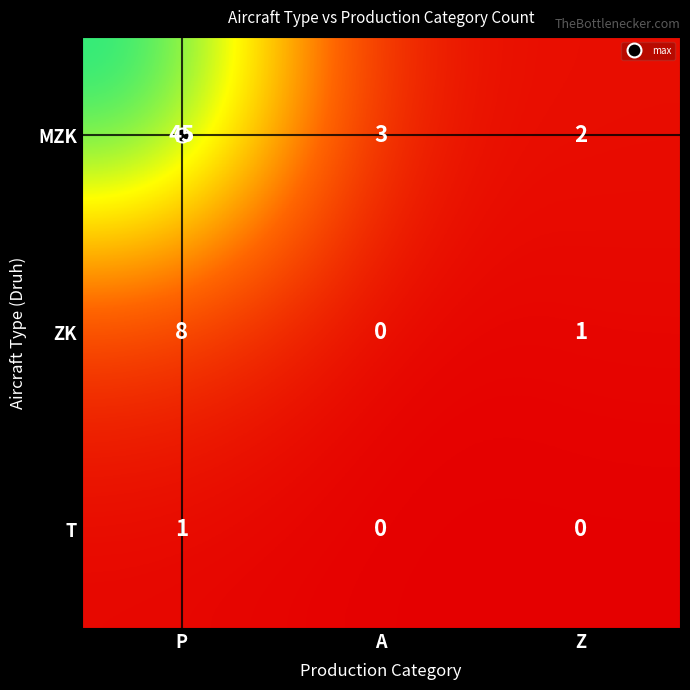

Where does the MZK series first go above 3?

P